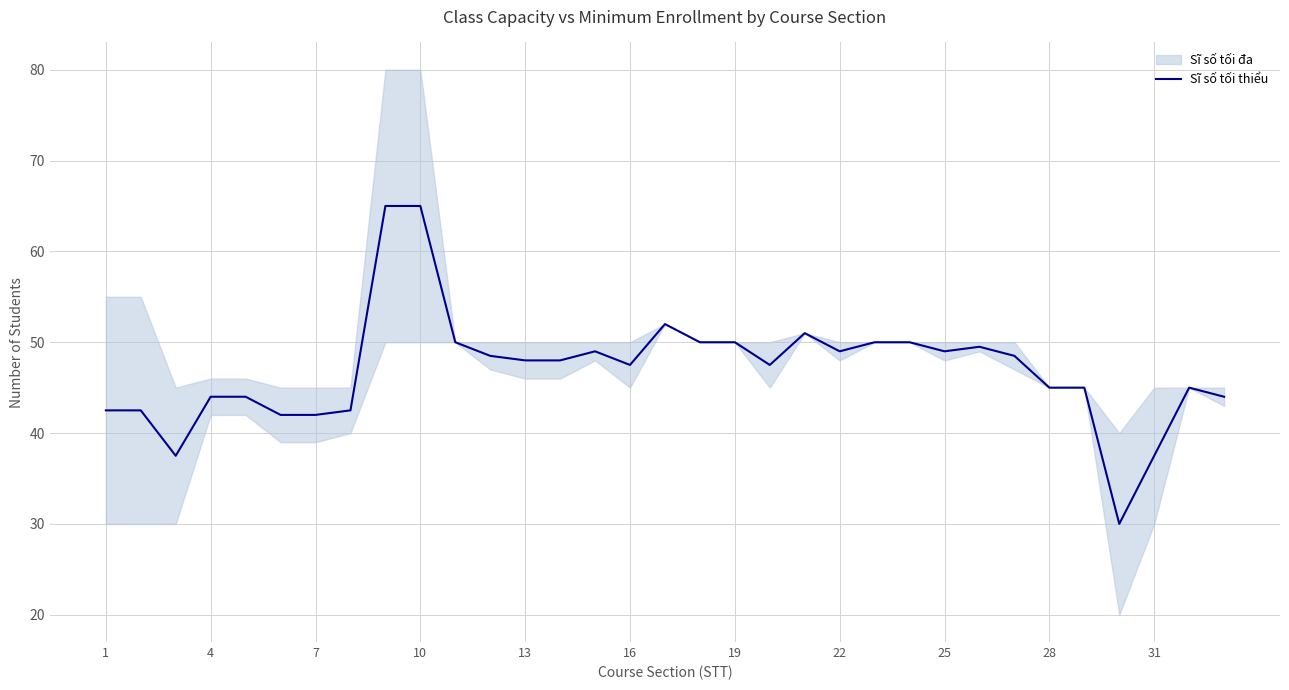

Does the chart have visible grid lines?

Yes